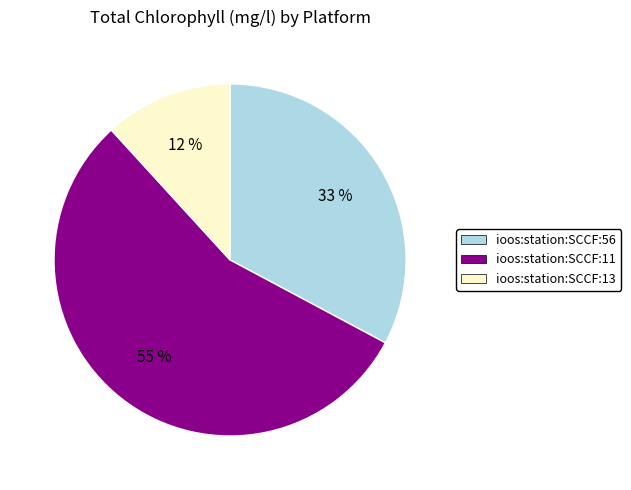

Is there any slice that represents more than half of the pie?

Yes